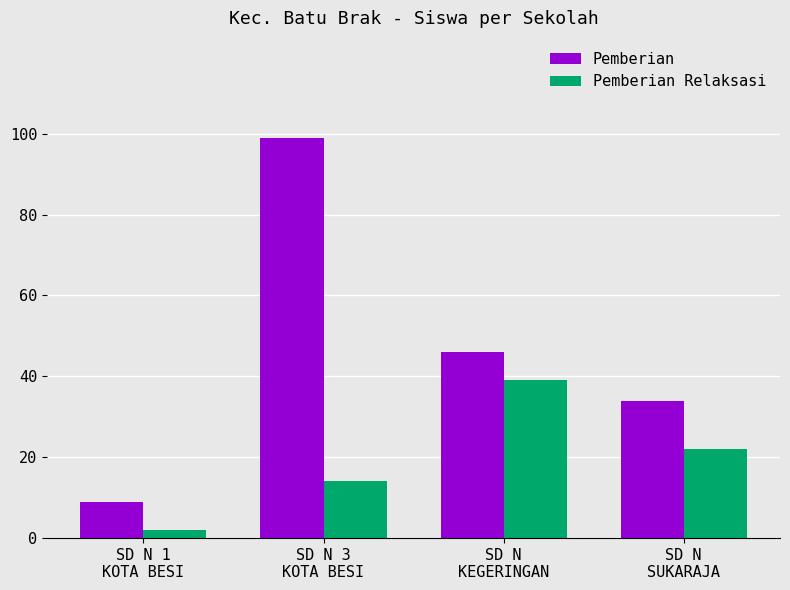

At which category is the sum across all series the highest?

SD N 3
KOTA BESI